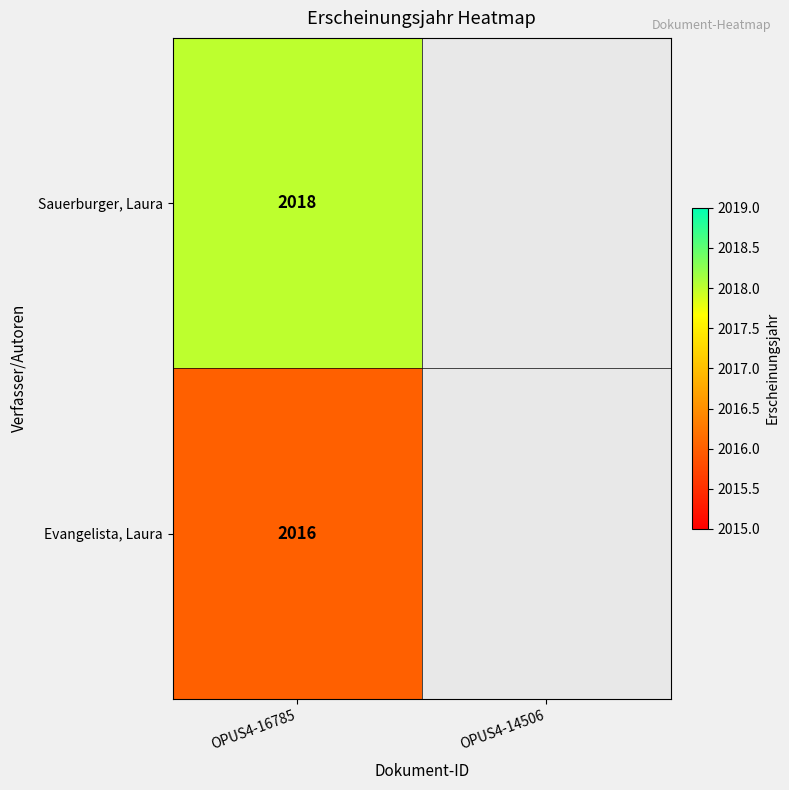

Is it true that Evangelista, Laura equals 2016 at OPUS4-16785?

True